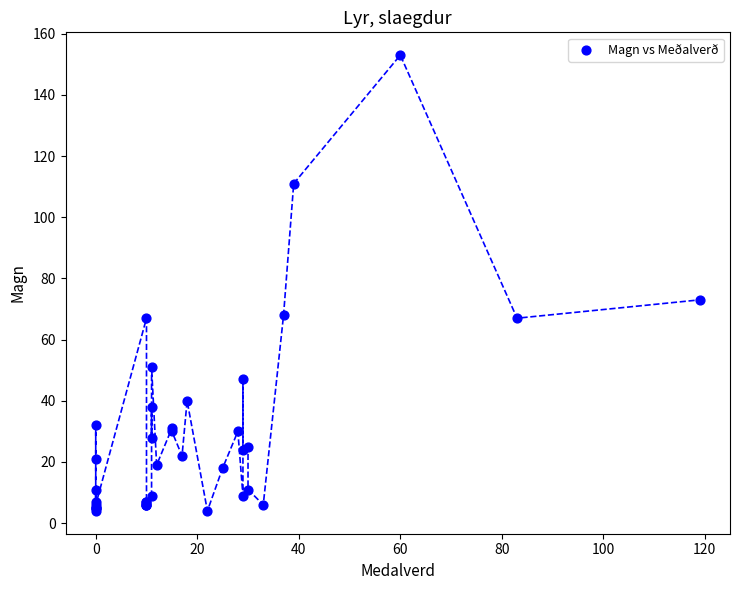

What Y value in the scatter plot is closest to 78?

73